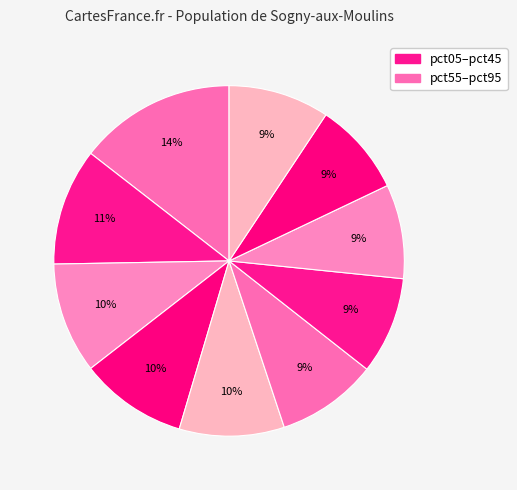

Count the number of slices in the pie.

10